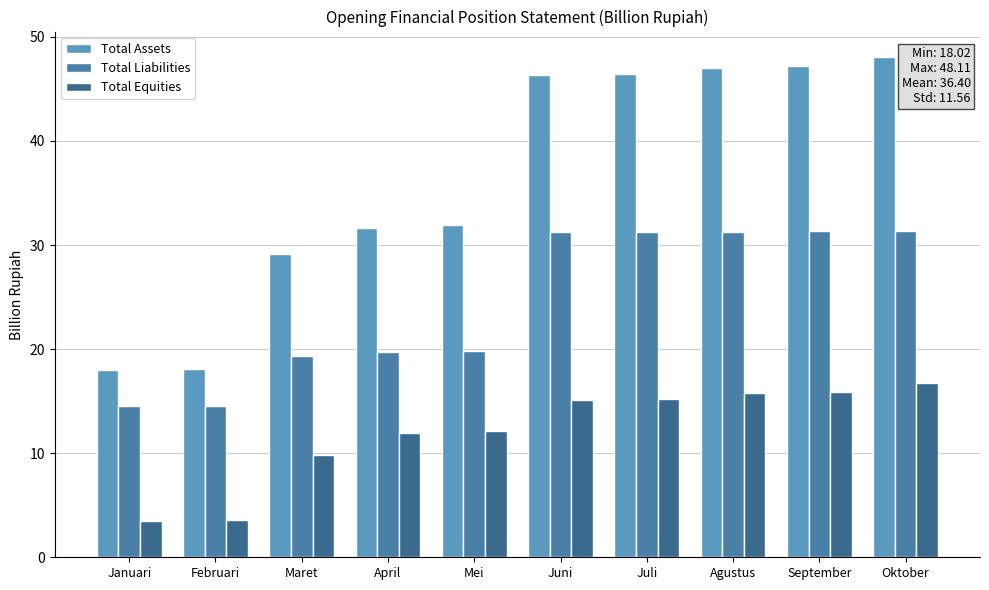

What is the label of the 4th bar from the left?

April